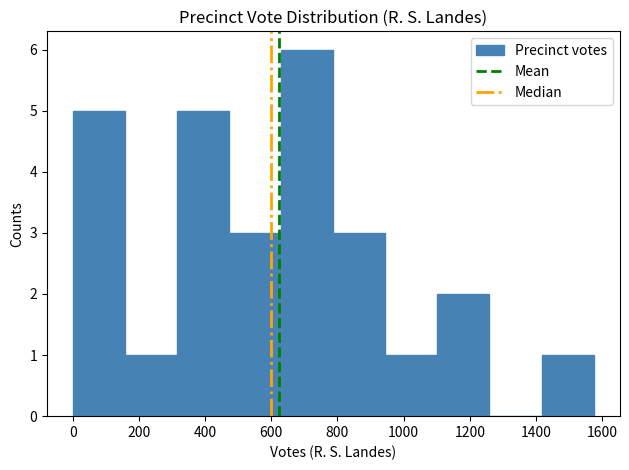

Reading left to right, list every bar in this chart as the range it spans on the x-axis followed by its height. Neither the bar edges nor the heights are printed on the chart, so give them approximately, as read against the axes.

0 to 160: 5
160 to 320: 1
320 to 480: 5
480 to 640: 3
640 to 780: 6
780 to 940: 3
940 to 1100: 1
1100 to 1260: 2
1260 to 1420: 0
1420 to 1580: 1